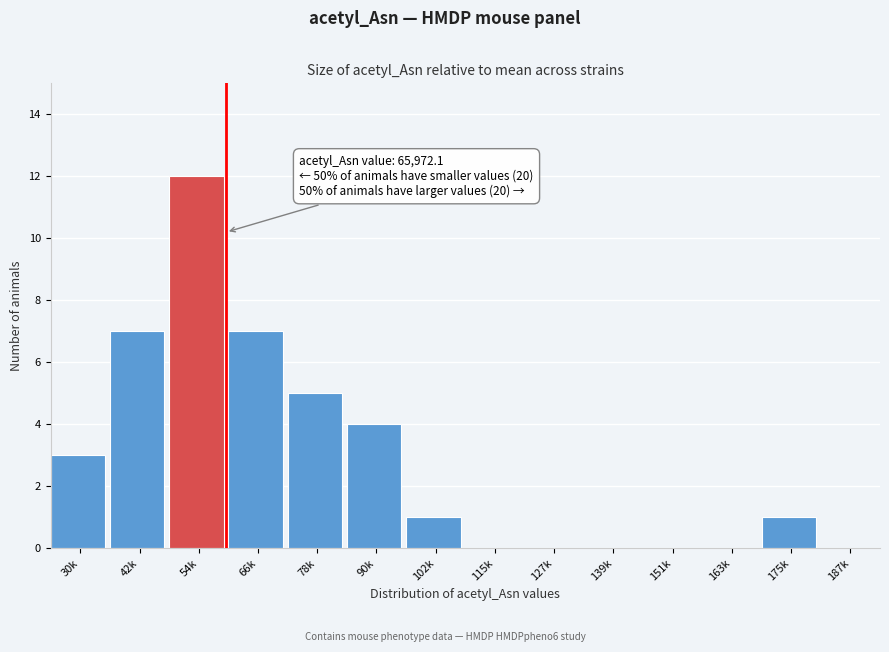

Reading right to left, list all the values displayed in this chart.

187k=0	175k=1	163k=0	151k=0	139k=0	127k=0	115k=0	102k=1	90k=4	78k=5	66k=7	54k=12	42k=7	30k=3